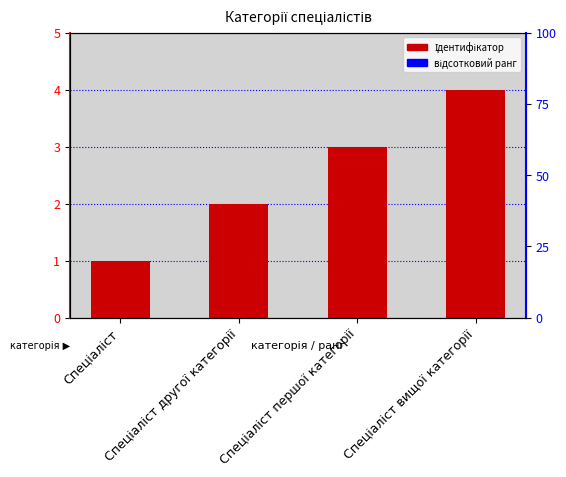

What is the smallest value displayed?

1